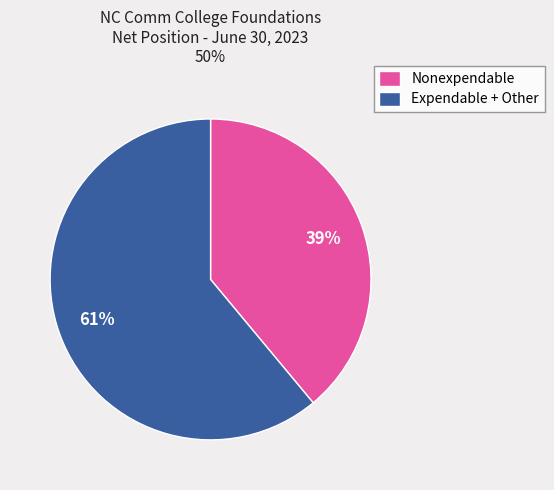

To the nearest percent, what percentage of the pie is Nonexpendable?

39%